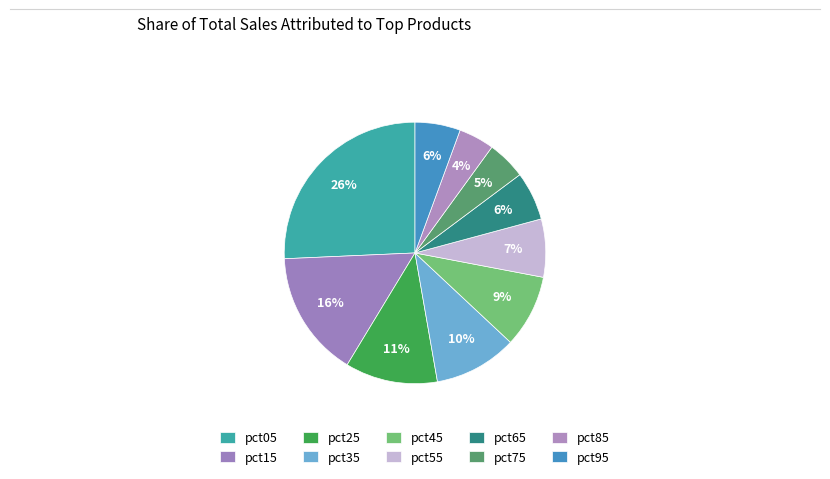

What is the smallest slice in the pie chart?

pct85